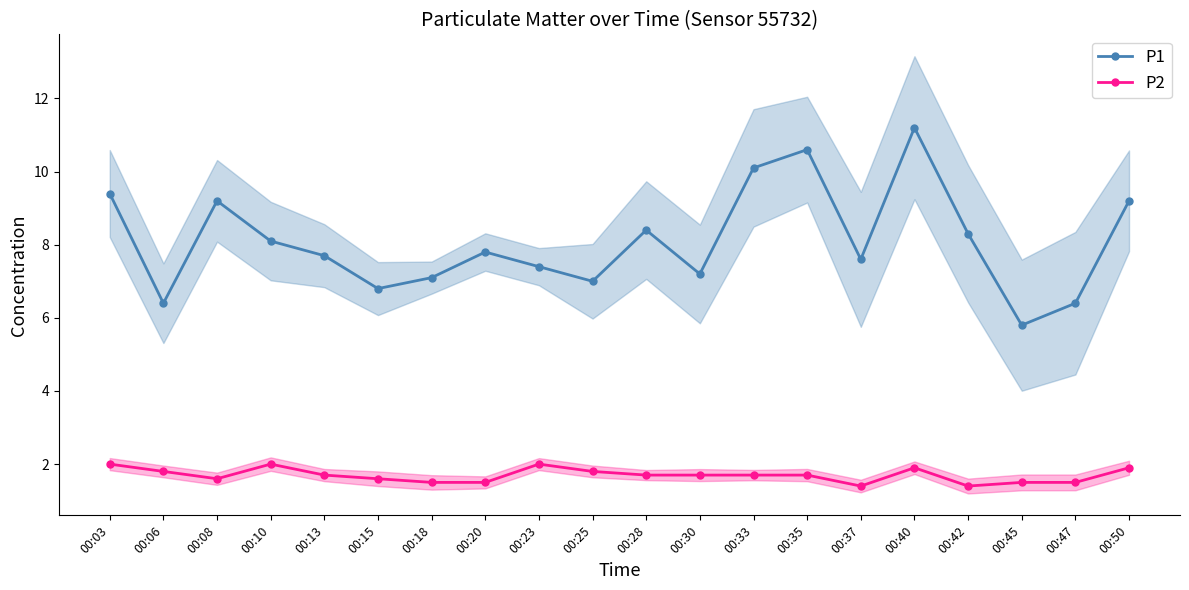

What is the difference between the P1 values at 00:06 and 00:10?

1.7